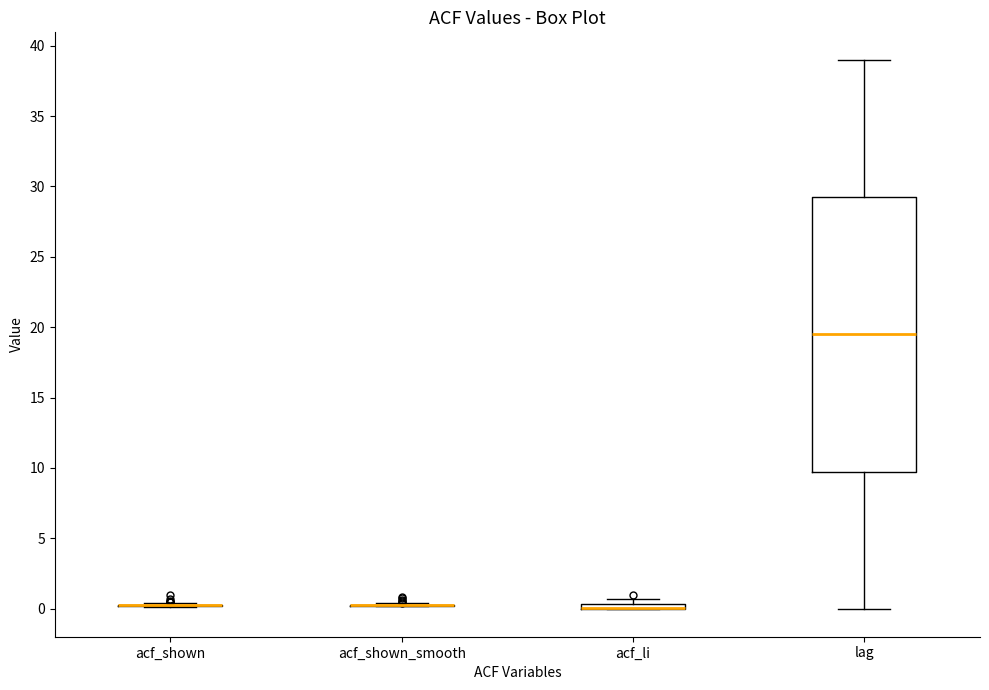

Comparing the boxes themselves (not the whiskers), which one is the tallest?

lag